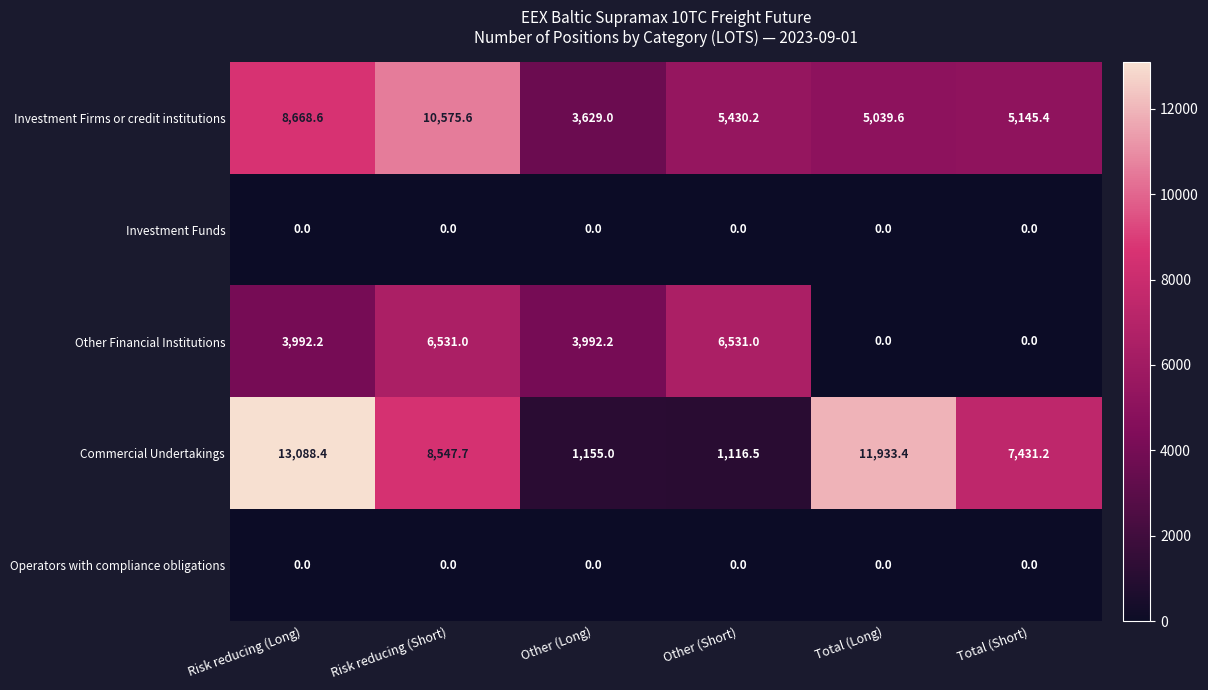

Rank the categories by Investment Firms or credit institutions value from highest to lowest.

Risk reducing (Short), Risk reducing (Long), Other (Short), Total (Short), Total (Long), Other (Long)